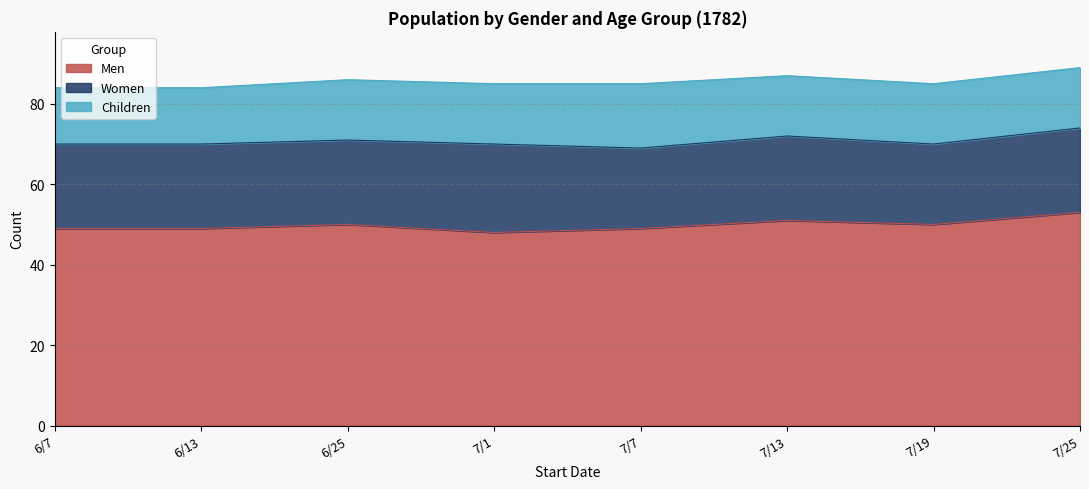

Is it true that Children equals 15 at 6/25?

True